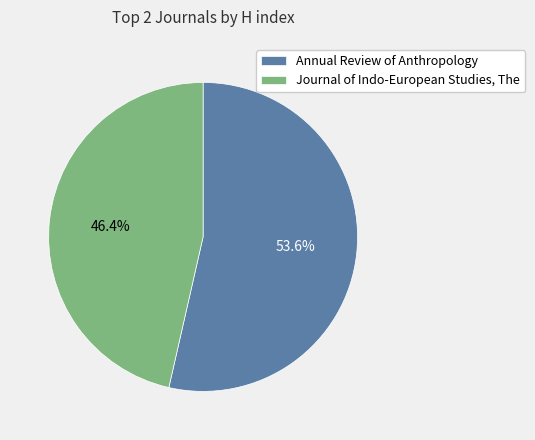

To the nearest percent, what is the difference between the largest and smallest slice percentages?

7%